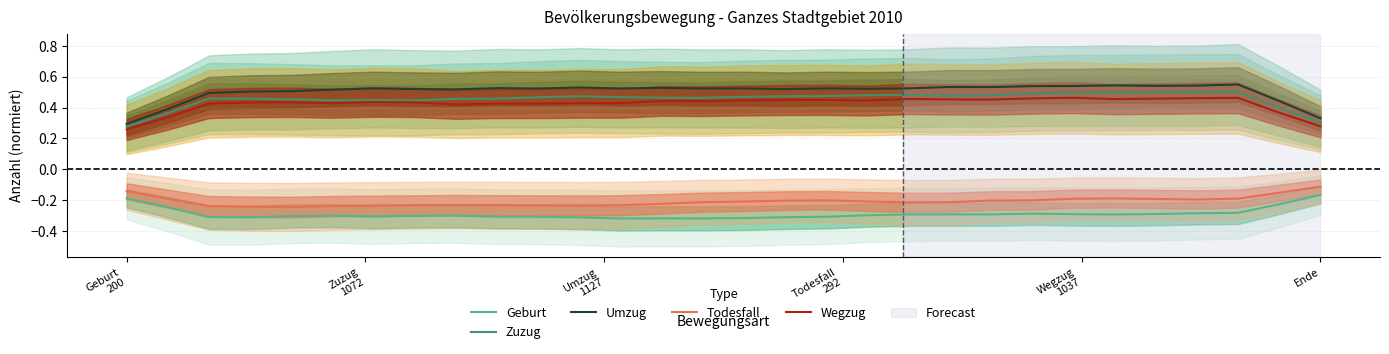

What are all the series names shown in the legend?

Geburt, Zuzug, Umzug, Todesfall, Wegzug